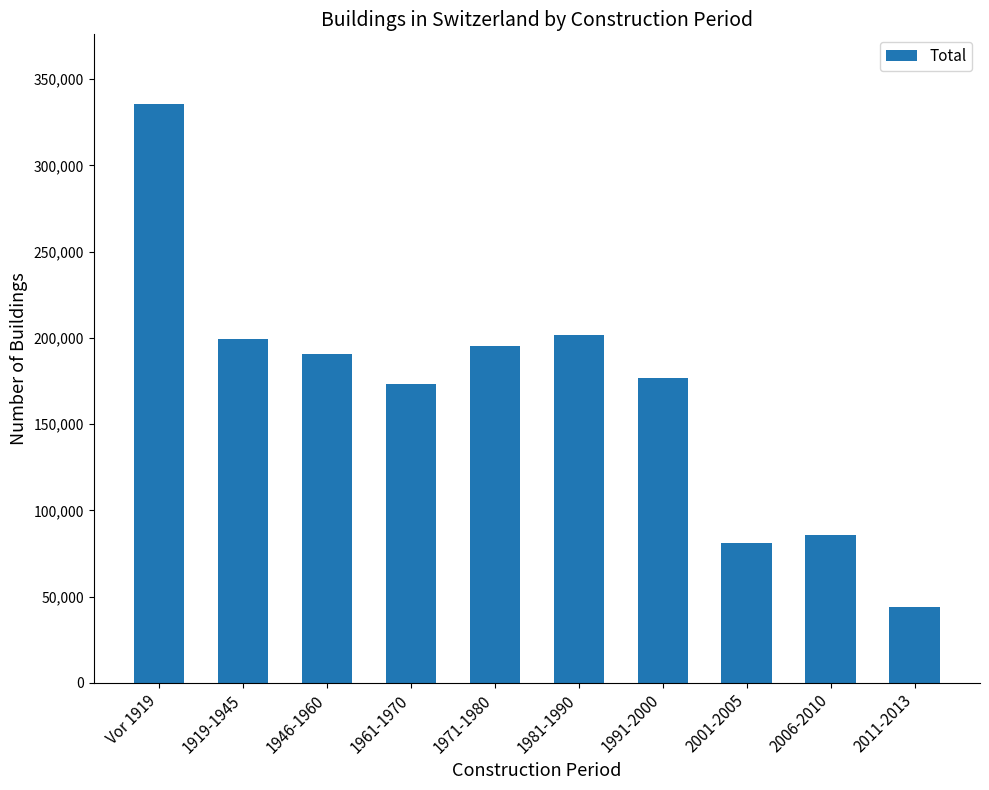

Count the number of data series in this chart.

1